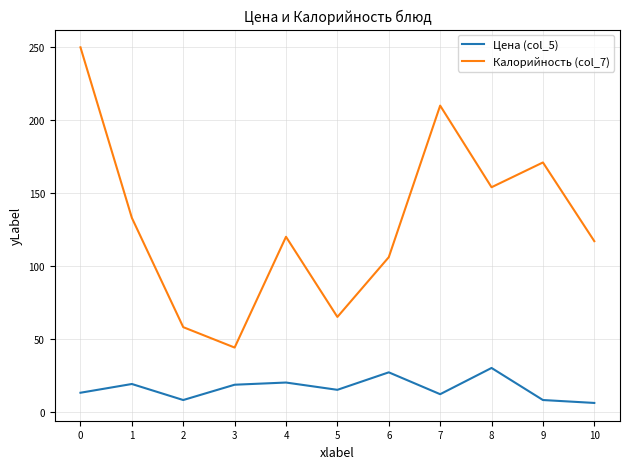

Rank the series at 1 from lowest to highest value.

Цена (col_5), Калорийность (col_7)